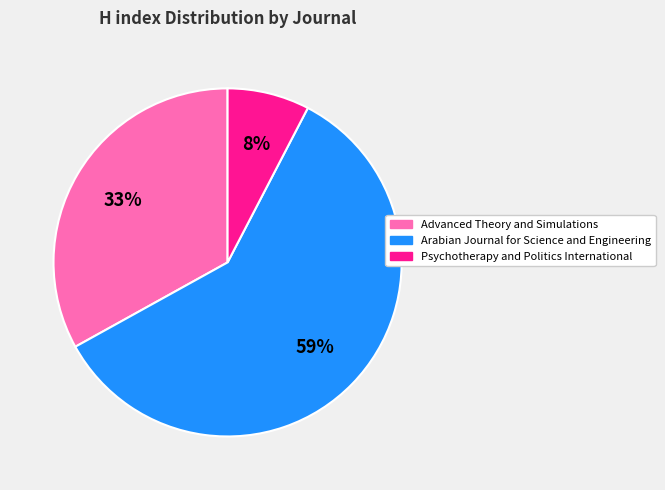

To the nearest percent, what is the difference between the Advanced Theory and Simulations and Arabian Journal for Science and Engineering slice percentages?

26%